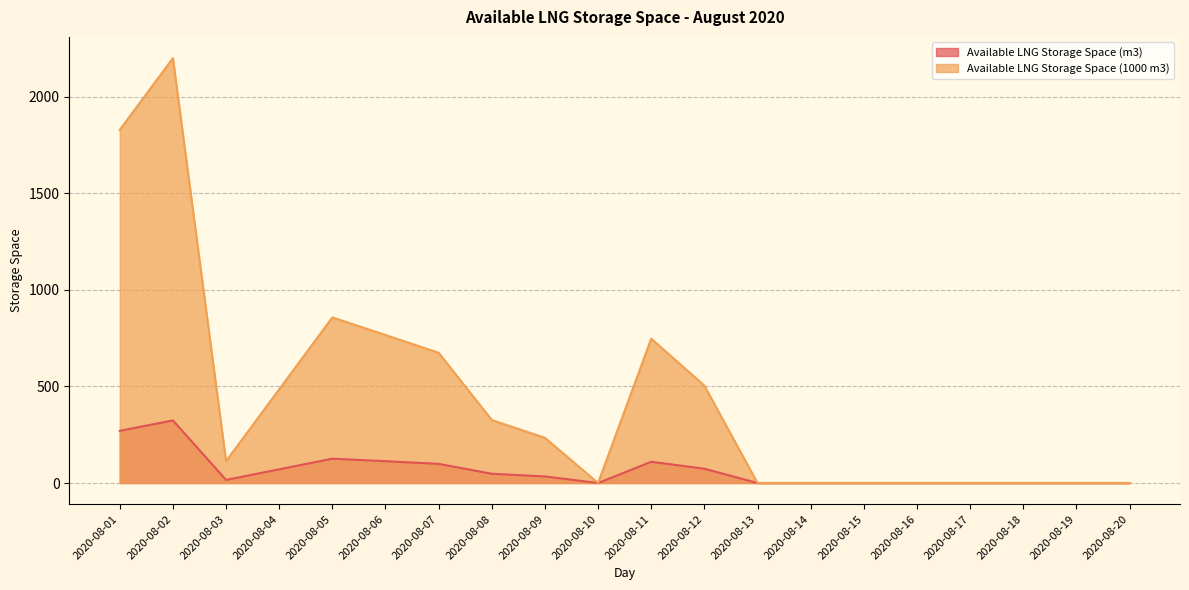

Reading right to left, list all the values displayed in this chart.

Available LNG Storage Space (m3): 0	0	0	0	0	0	0	0	74	110	0	34	48	99	113	126	71	16	324	270
Available LNG Storage Space (1000 m3): 0	0	0	0	0	0	0	0	504	747	0	234	326	674	766	857	485	113	2199	1828